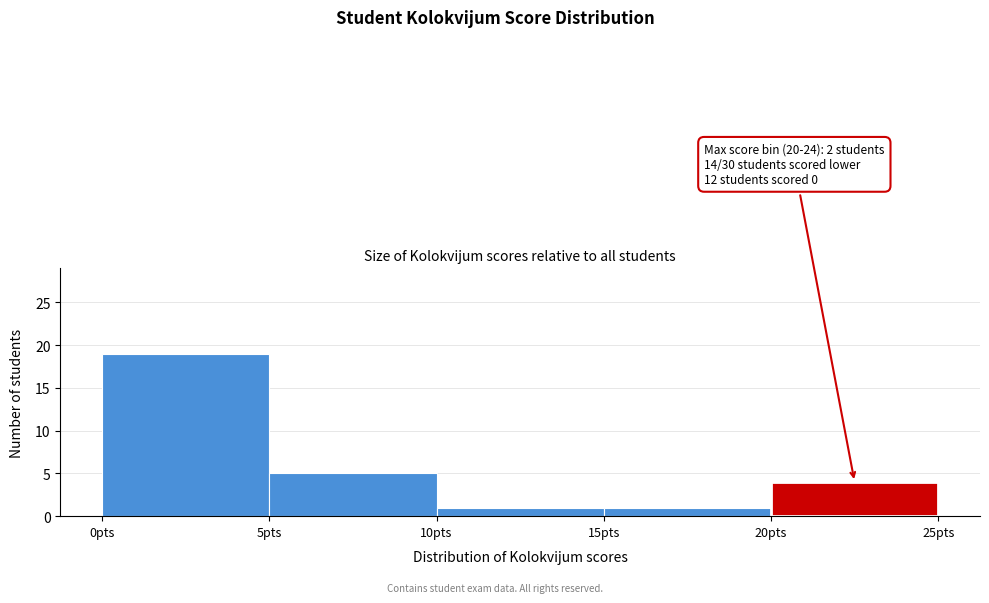

Over which range of the x-axis is the bar tallest?

0 to 5